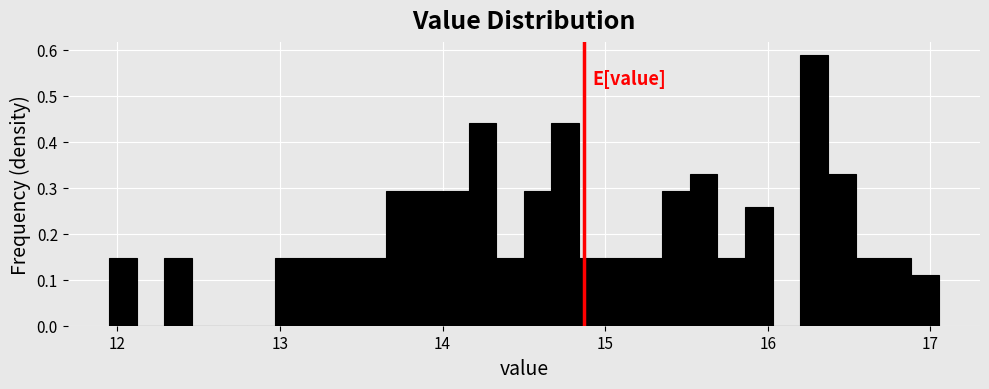

Around what value on the x-axis is the tallest bar? Give the approximate position of its centre, as read against the axis.

16.3